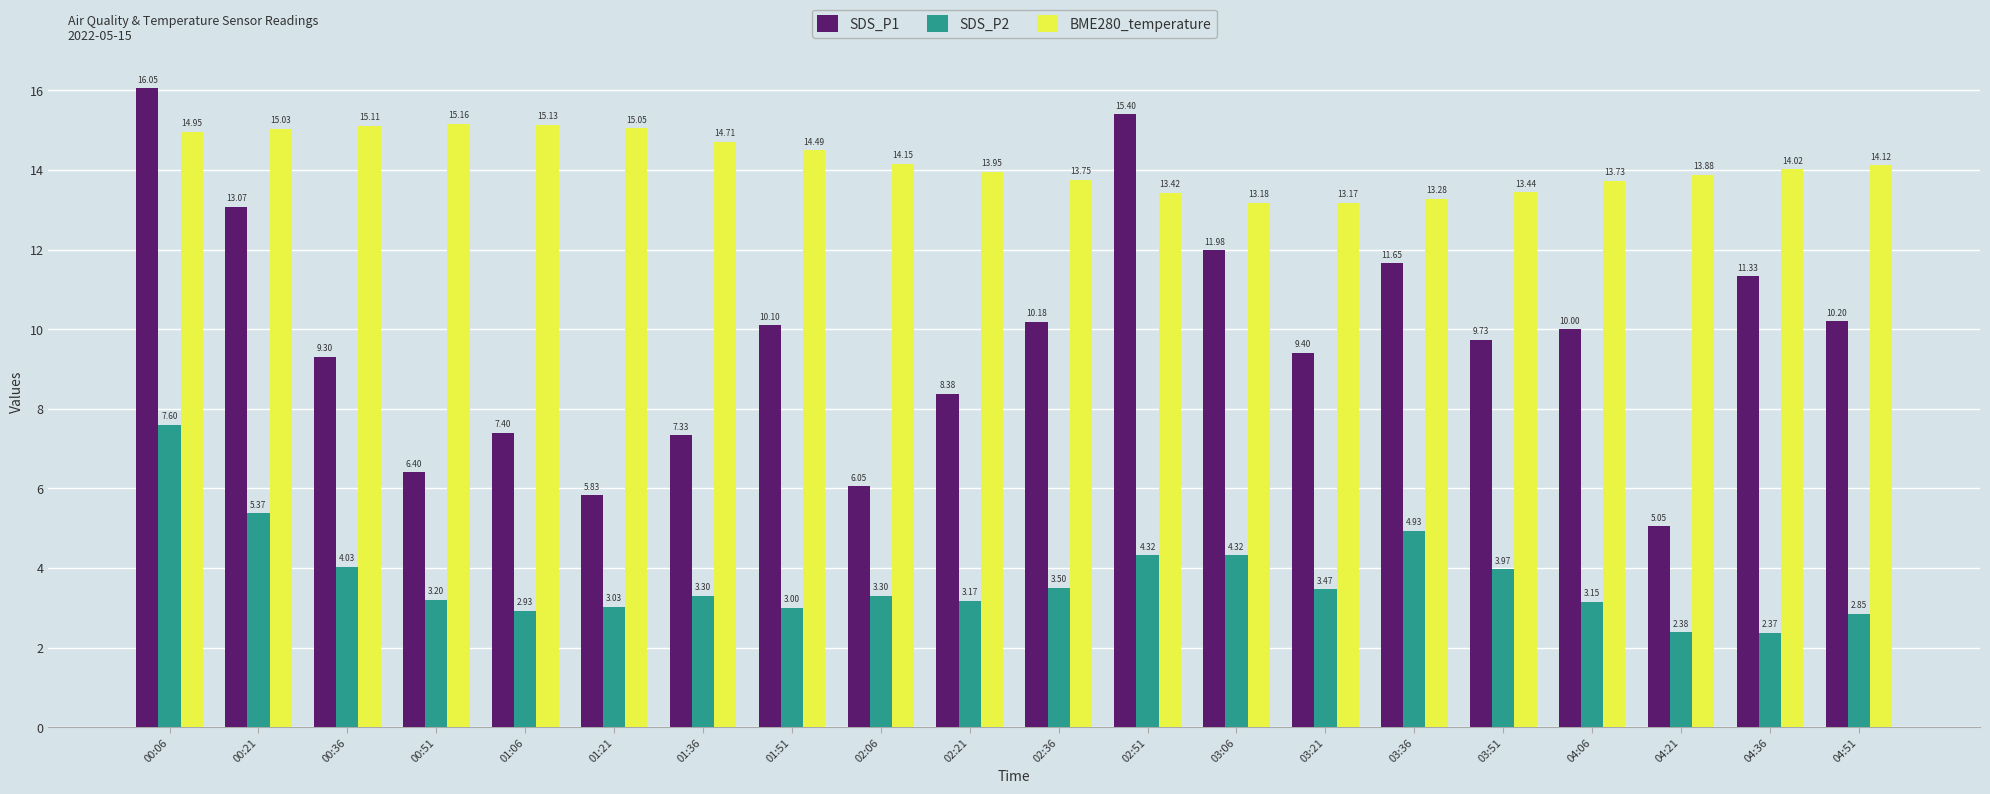

What are all the series names shown in the legend?

SDS_P1, SDS_P2, BME280_temperature